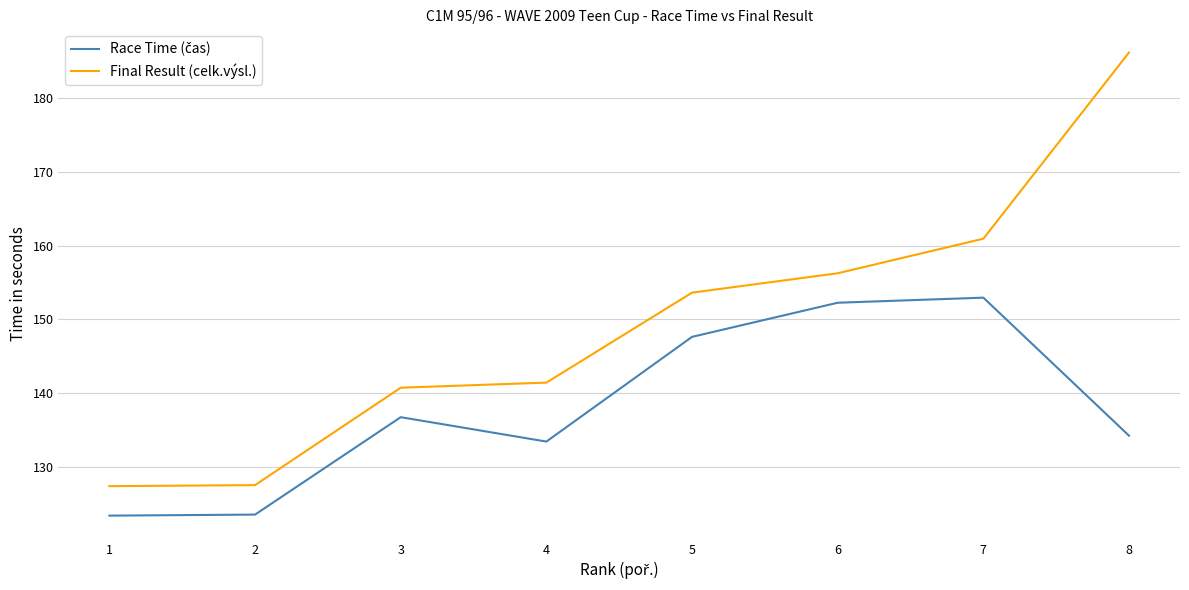

At how many categories does at least one series exceed 126?

8